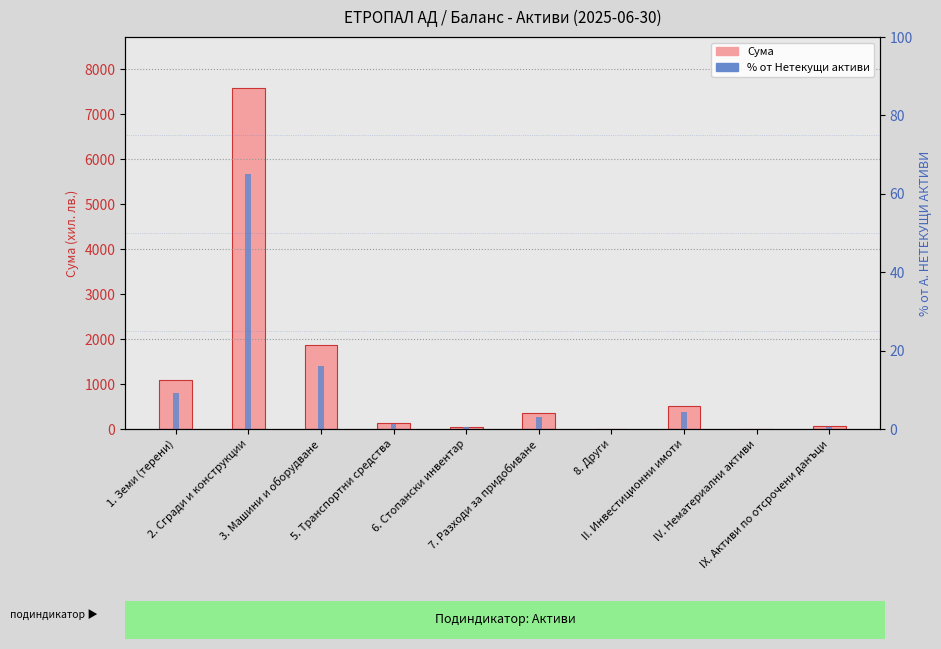

Reading left to right, transcribe all the data shown in this chart.

Сума: 1. Земи (терени)=1081.0	2. Сгради и конструкции=7585.0	3. Машини и оборудване=1862.0	5. Транспортни средства=135.0	6. Стопански инвентар=51.0	7. Разходи за придобиване=352.0	8. Други=3.0	II. Инвестиционни имоти=507.0	IV. Нематериални активи=6.0	IX. Активи по отсрочени данъци=61.0
% от Нетекущи активи: 1. Земи (терени)=9.3	2. Сгради и конструкции=65.1	3. Машини и оборудване=16.0	5. Транспортни средства=1.2	6. Стопански инвентар=0.4	7. Разходи за придобиване=3.0	8. Други=0.0	II. Инвестиционни имоти=4.4	IV. Нематериални активи=0.1	IX. Активи по отсрочени данъци=0.5